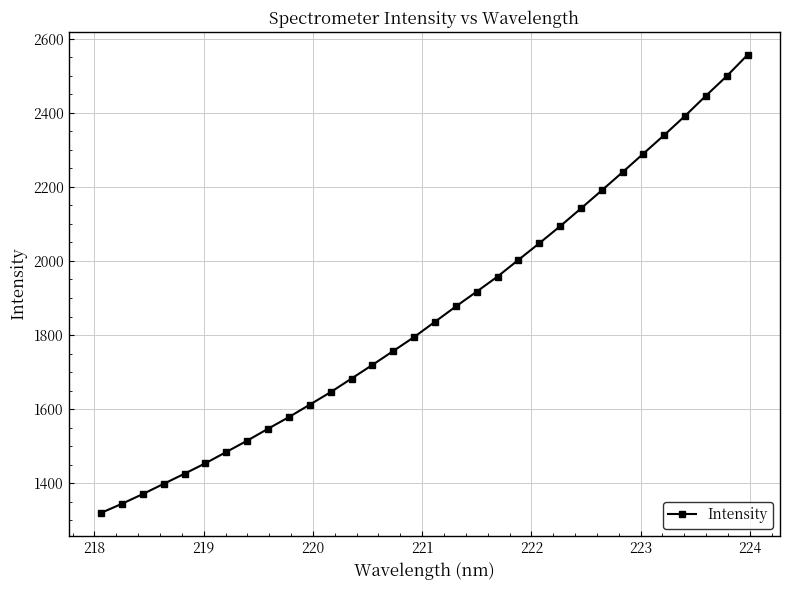

What is the average value?

1858.6